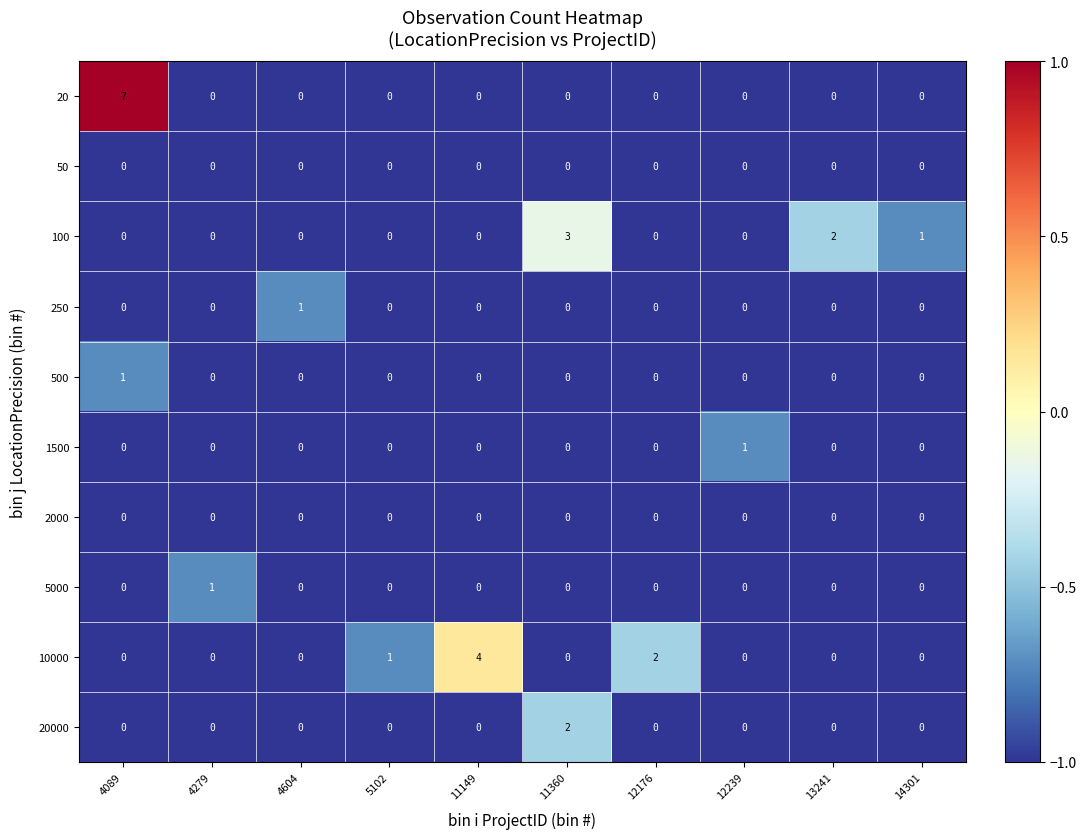

How many series are shown in this chart?

10